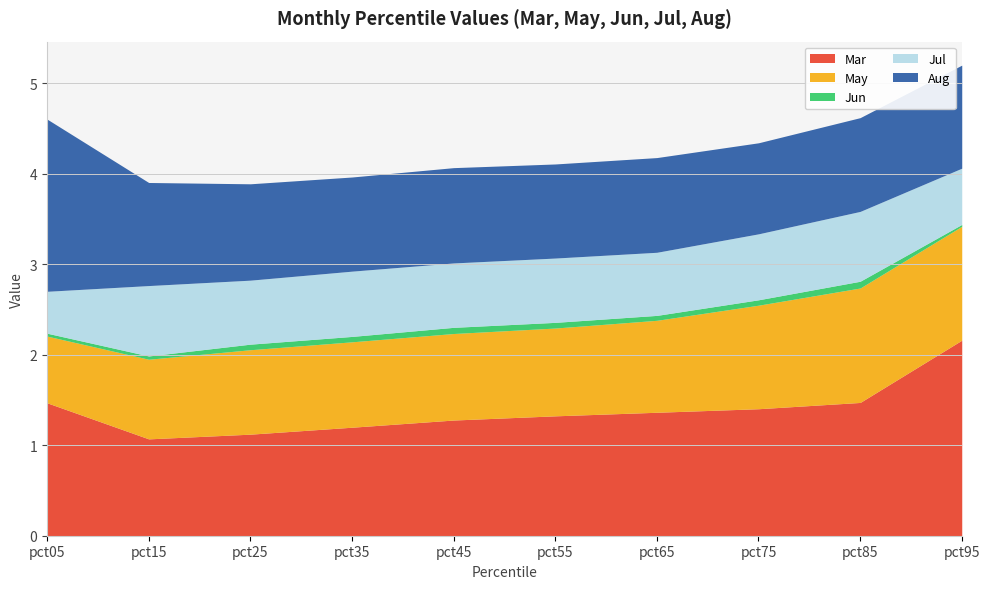

What is the average value of the Jun series?

0.1